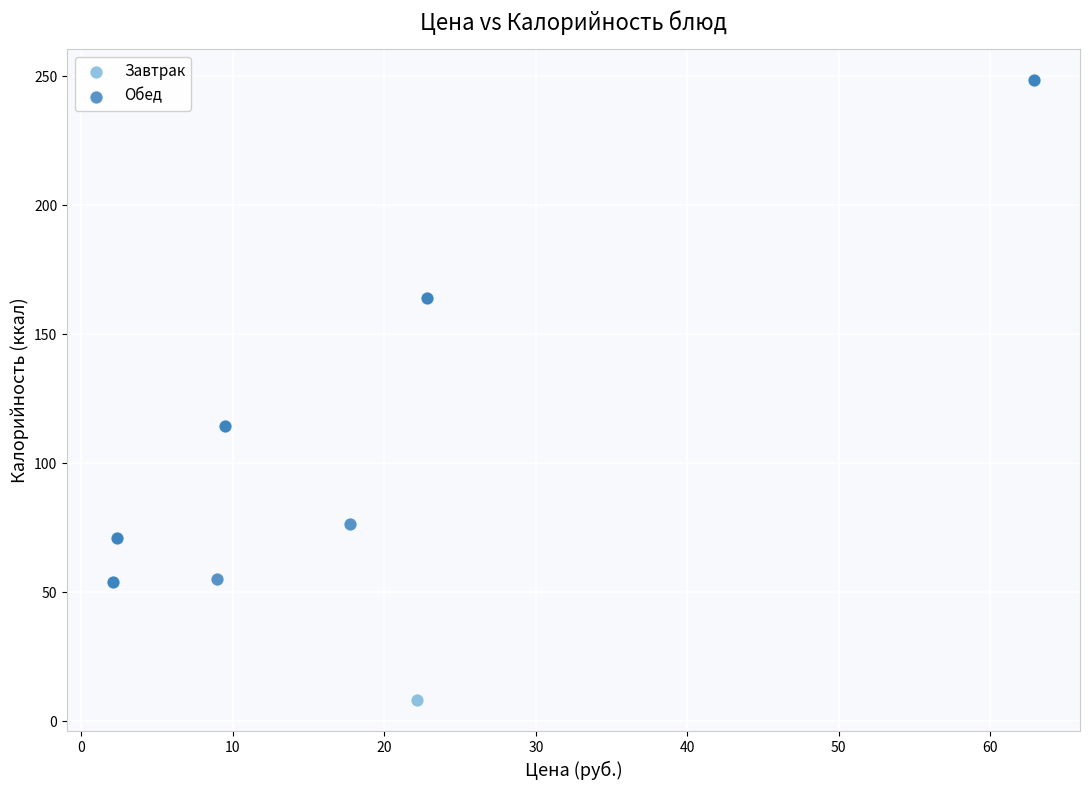

Which series reaches the minimum Y coordinate?

Завтрак